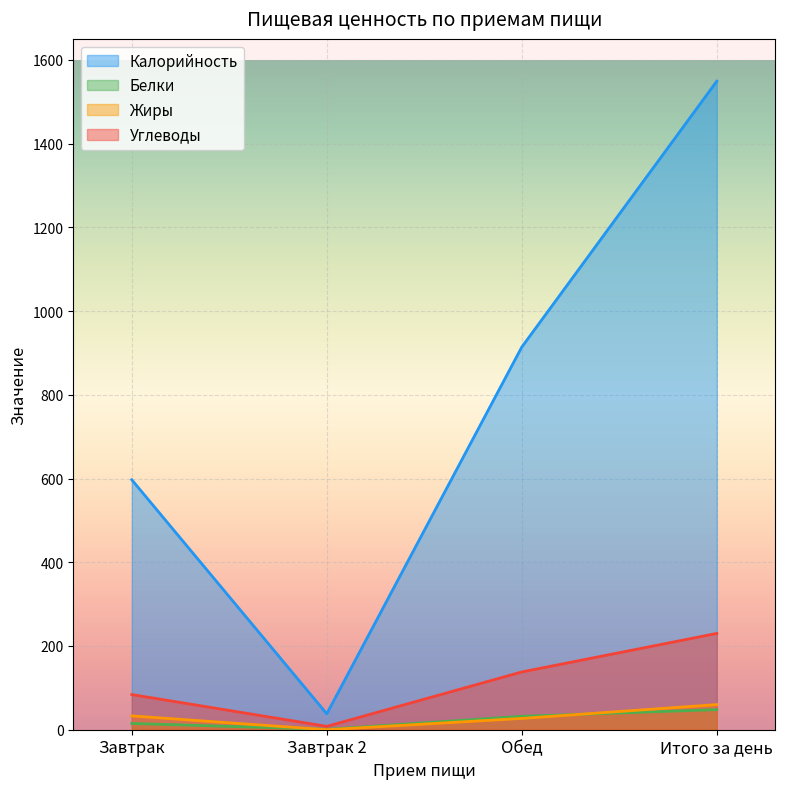

True or false: Жиры has more than 0 interior local peaks.

False